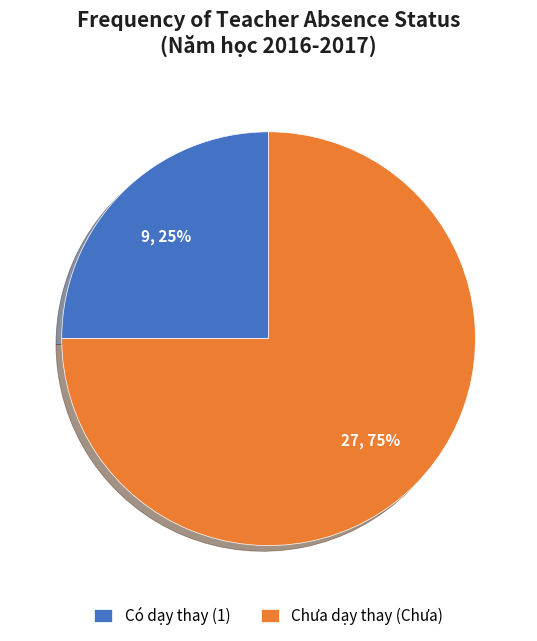

Is it true that Chưa dạy thay (Chưa) is 64% of the pie?

False